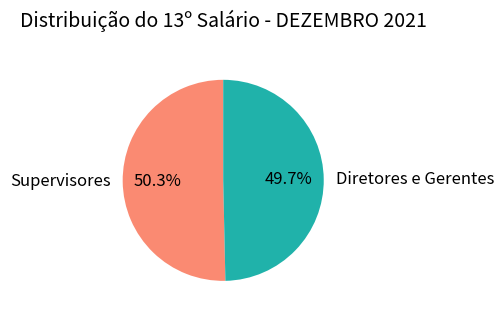

What portion of the pie excludes Supervisores?

49.7%